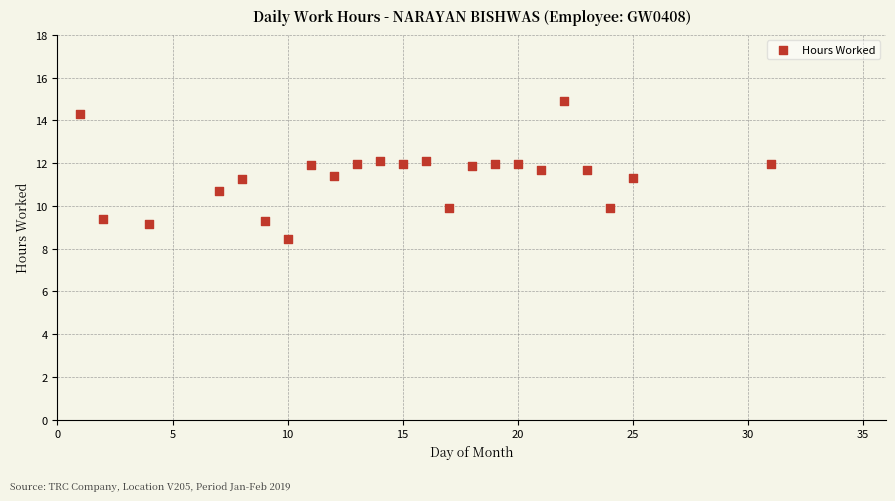

What is the range of X values (max minus min)?

30.0